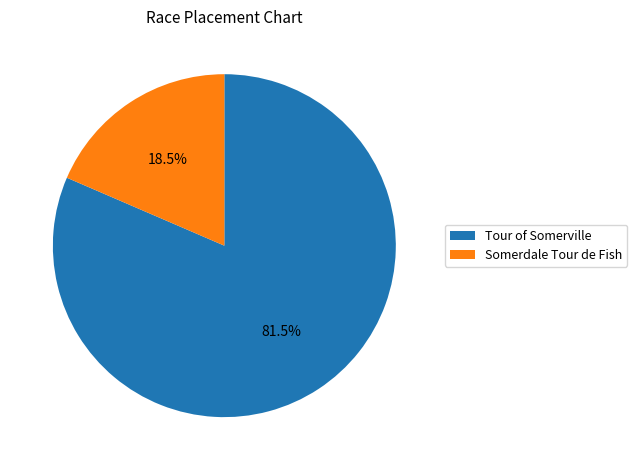

Which has a higher value, Tour of Somerville or Somerdale Tour de Fish?

Tour of Somerville